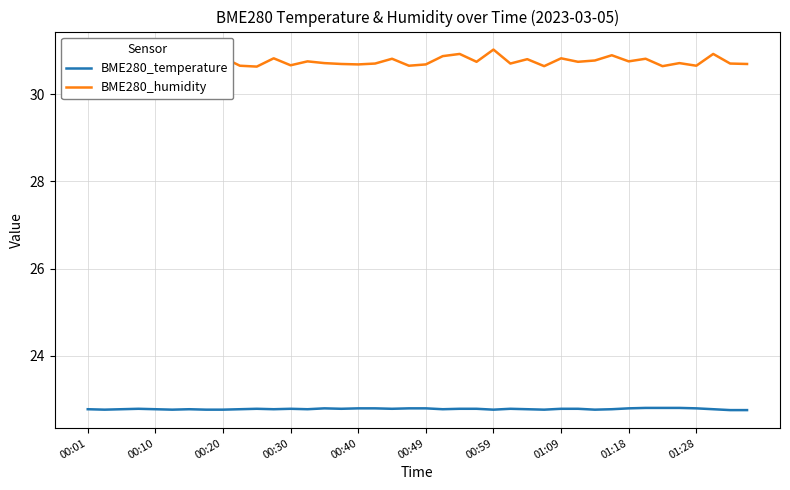

What is the total value across all series at 33?

53.6